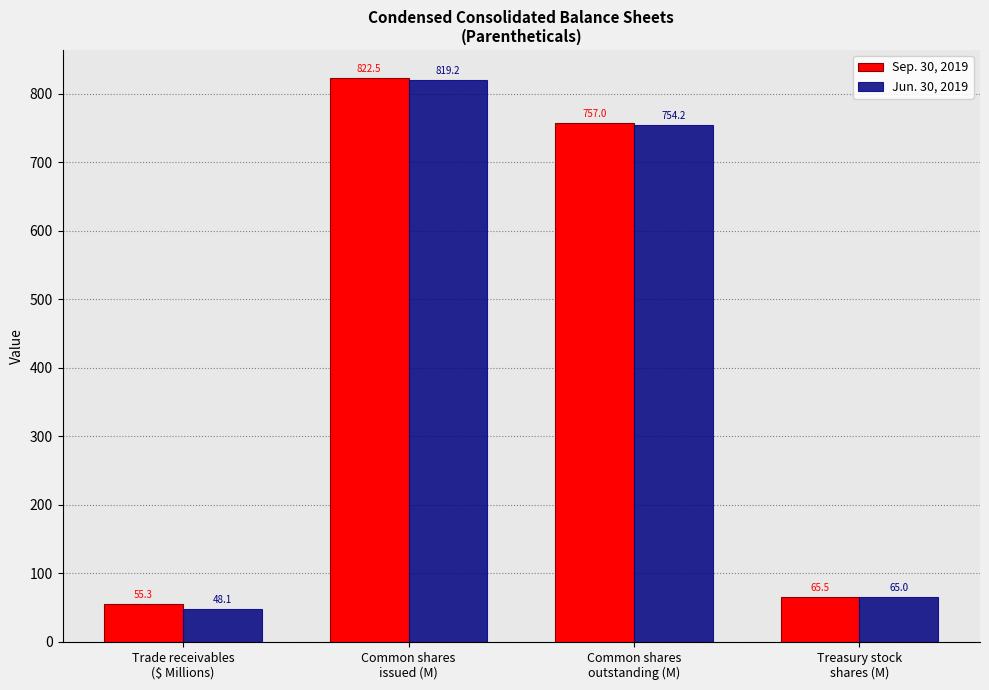

Reading left to right, list all the values displayed in this chart.

Sep. 30, 2019: 55.3	822.5	757.0	65.5
Jun. 30, 2019: 48.1	819.2	754.2	65.0